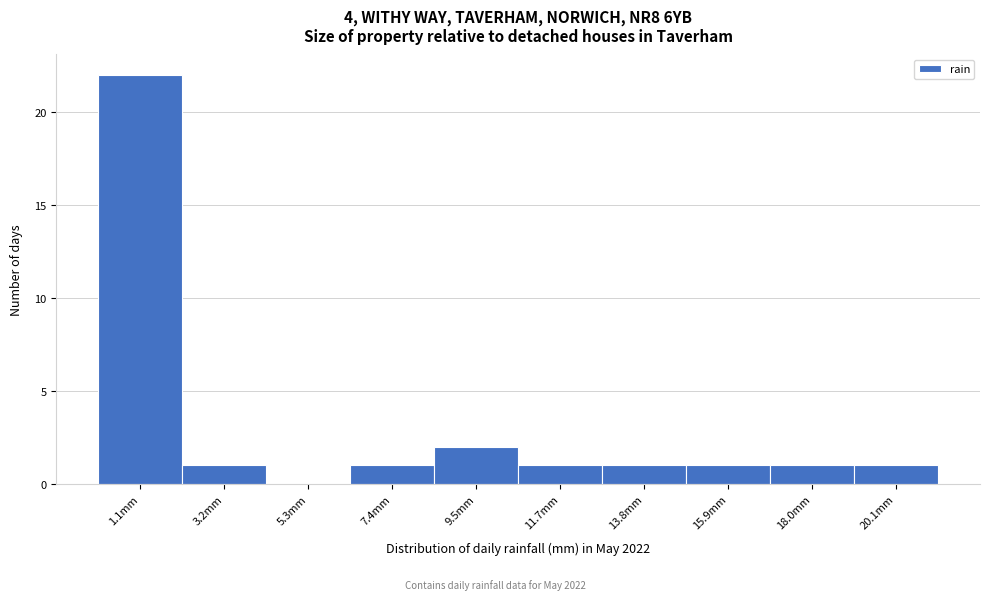

Which range on the x-axis has the tallest bar?

0.0 to 2.0